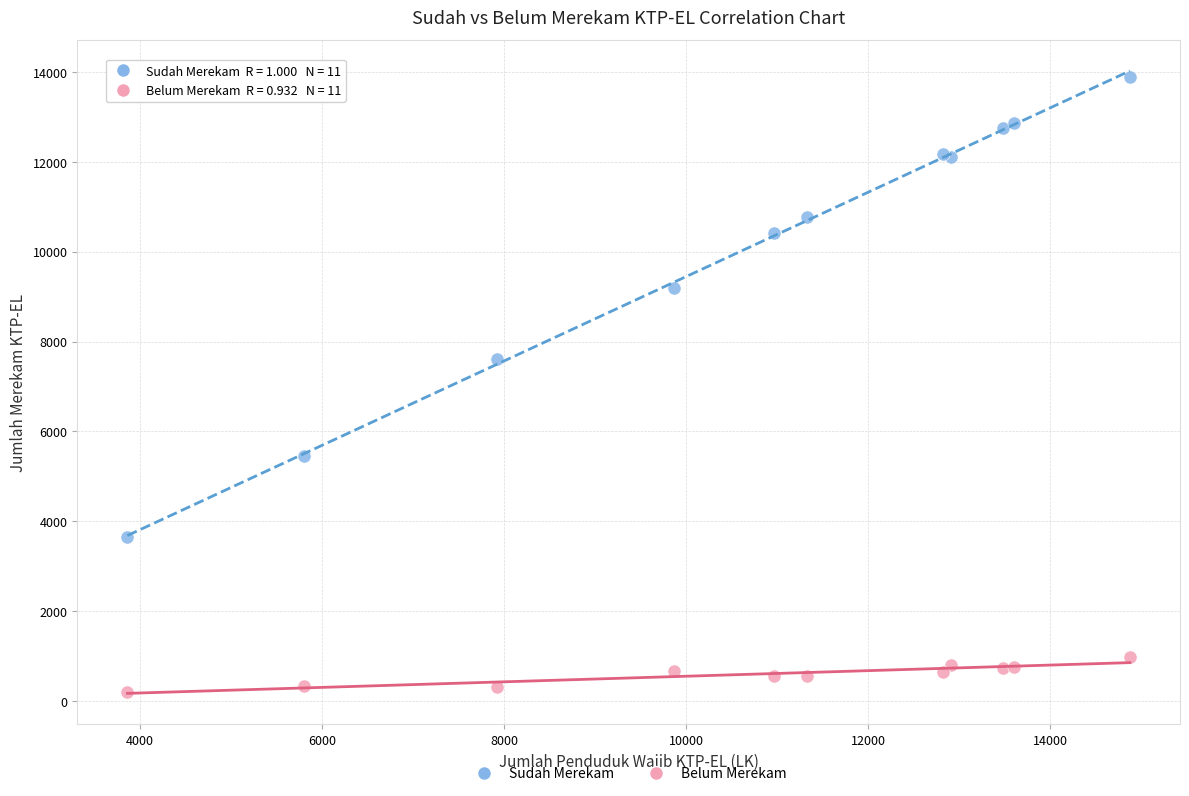

Which series reaches the maximum Y coordinate?

Sudah Merekam